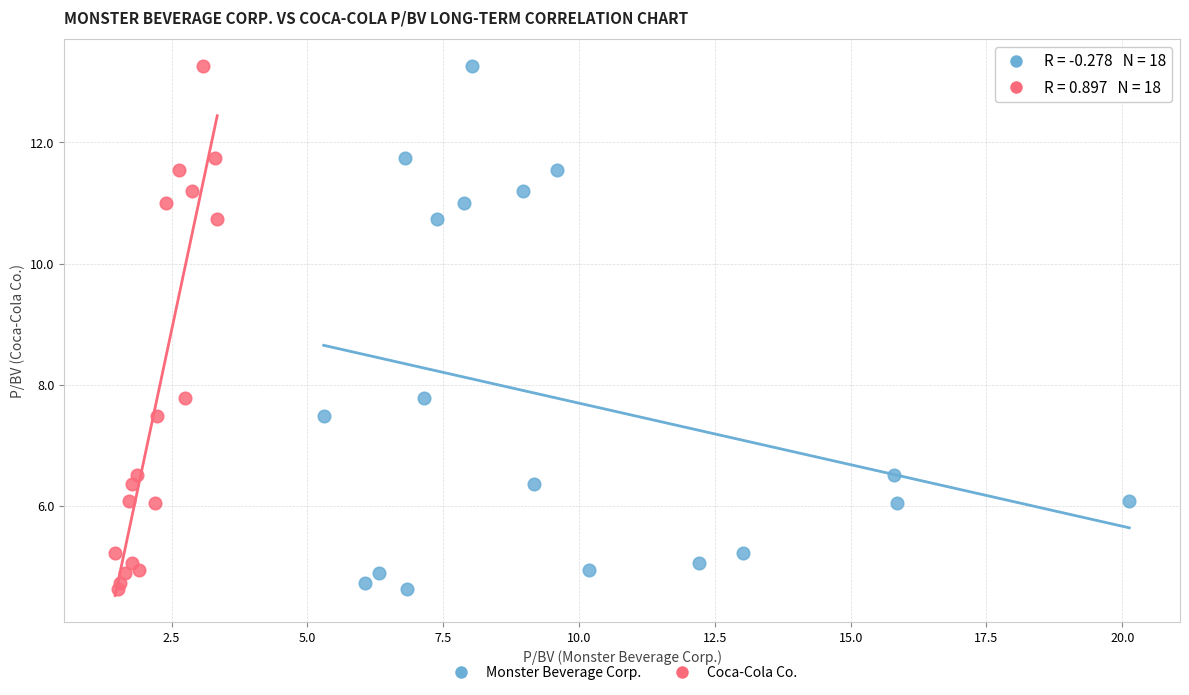

What are all the series names shown in the legend?

Monster Beverage Corp., Coca-Cola Co.